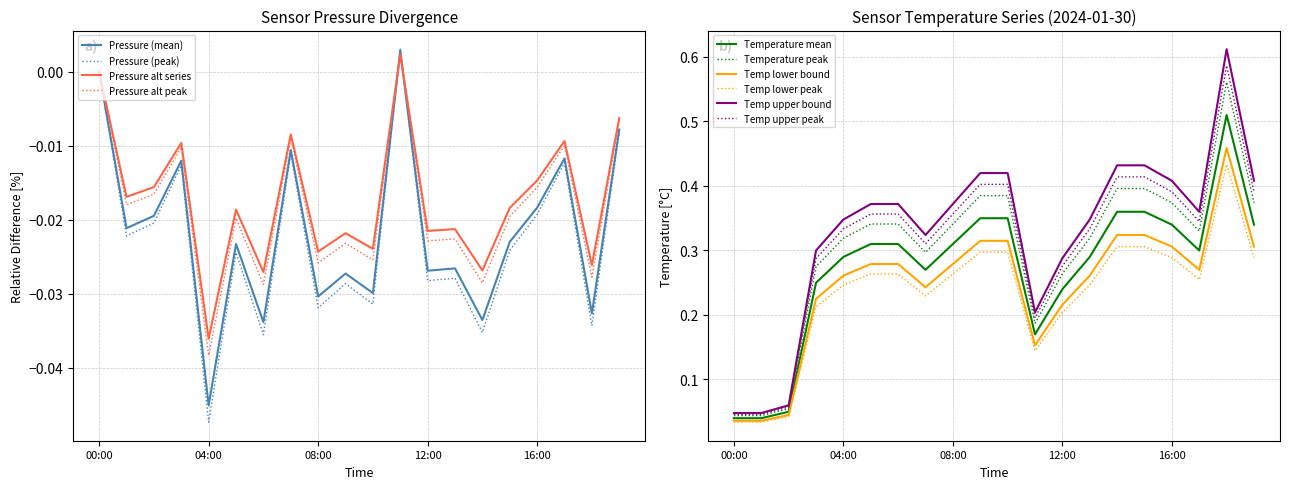

At which category is the sum across all series the highest?

18:00